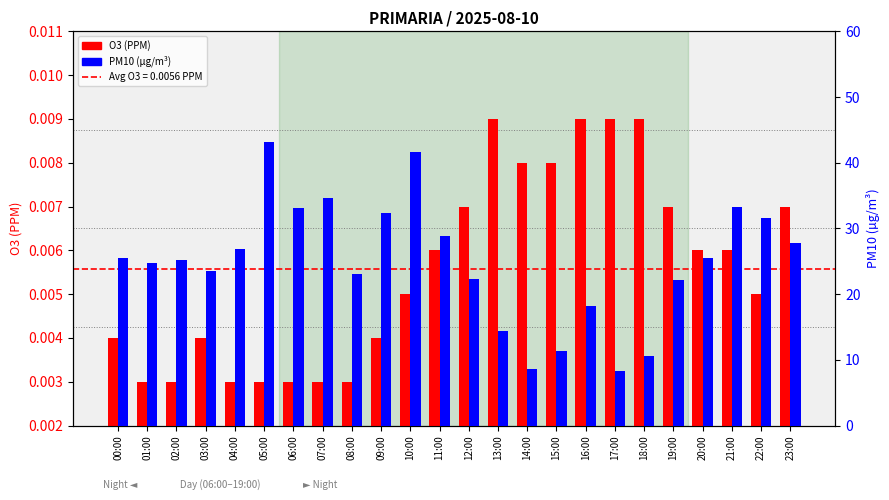

Which category has the highest value across all series?

05:00